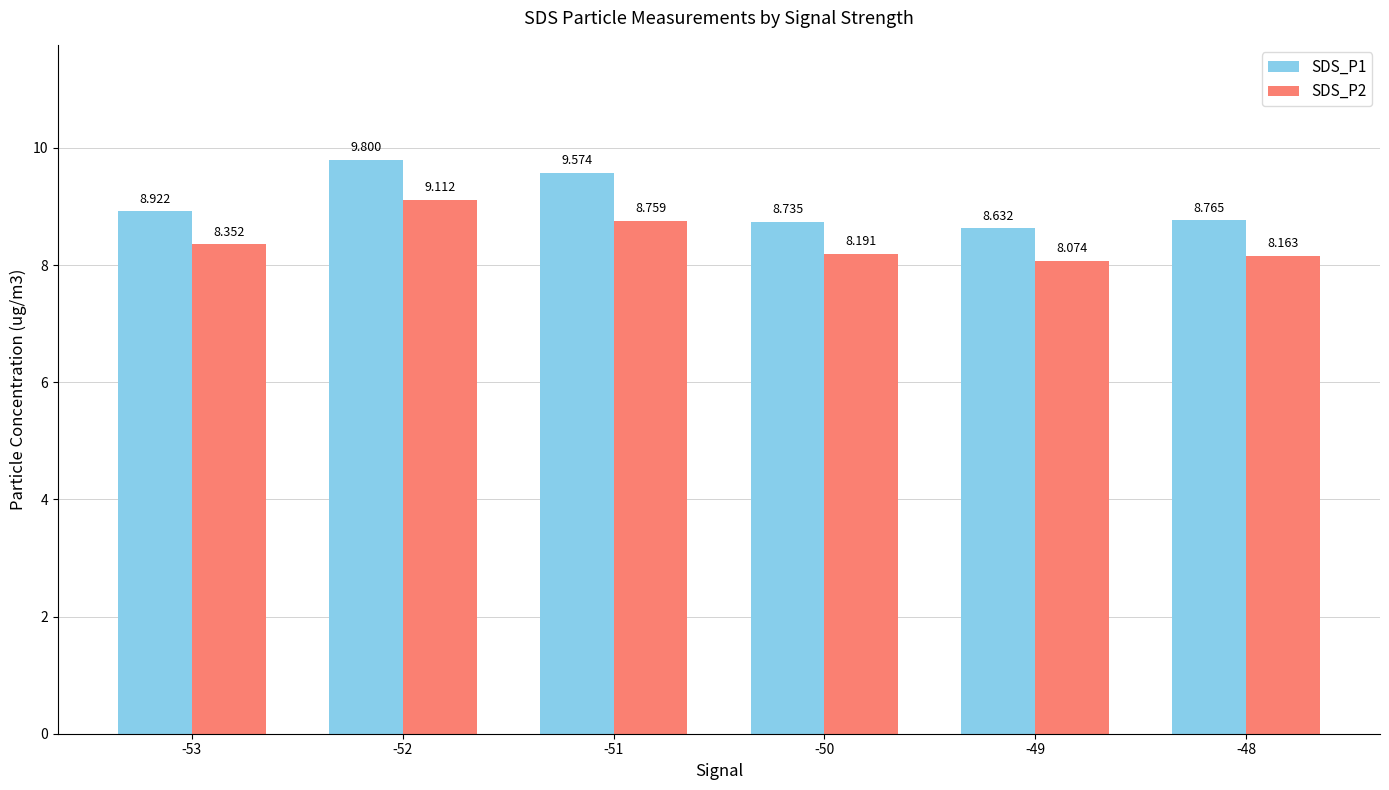

How many groups of bars are there?

6